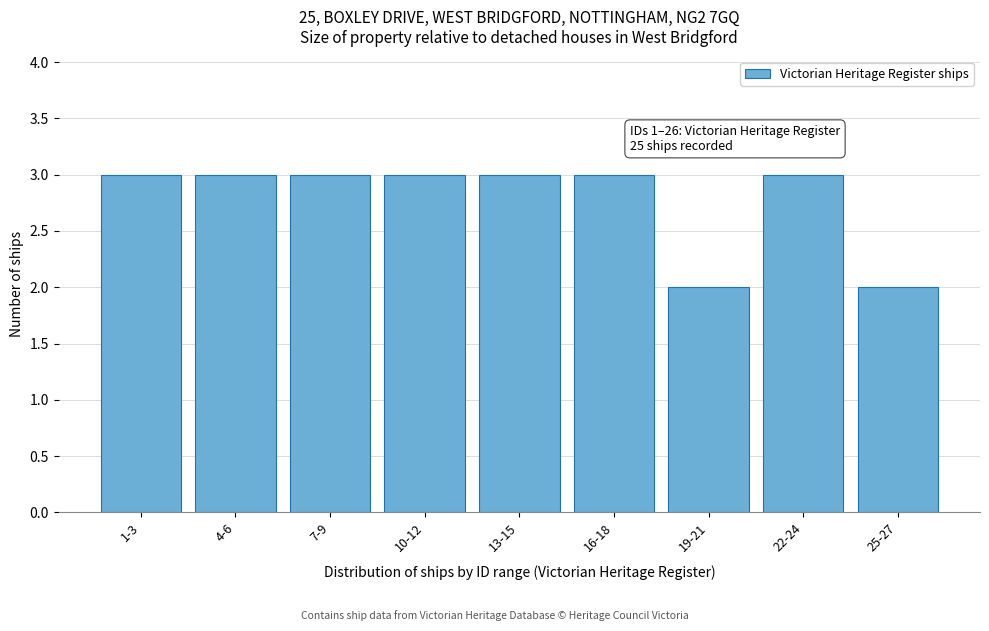

Reading left to right, what are all the values shown in this chart?

3	3	3	3	3	3	2	3	2